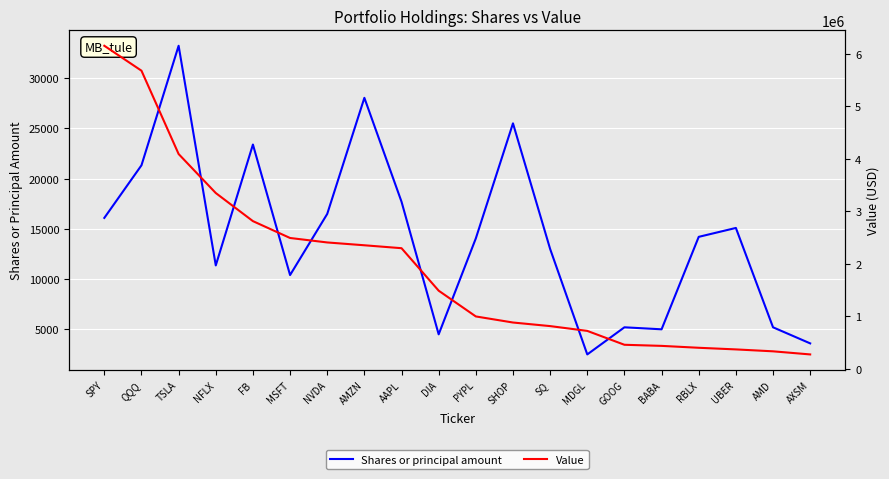

What is the difference between the maximum and second lowest values in the Shares or principal amount series?

29623